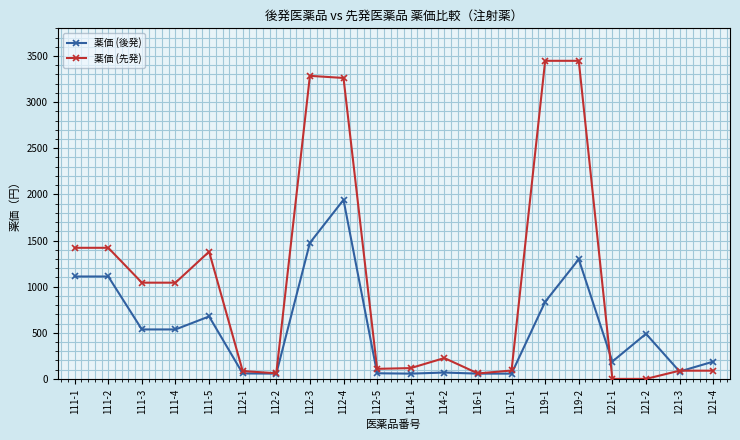

What is the average value of the 薬価 (後発) series?

544